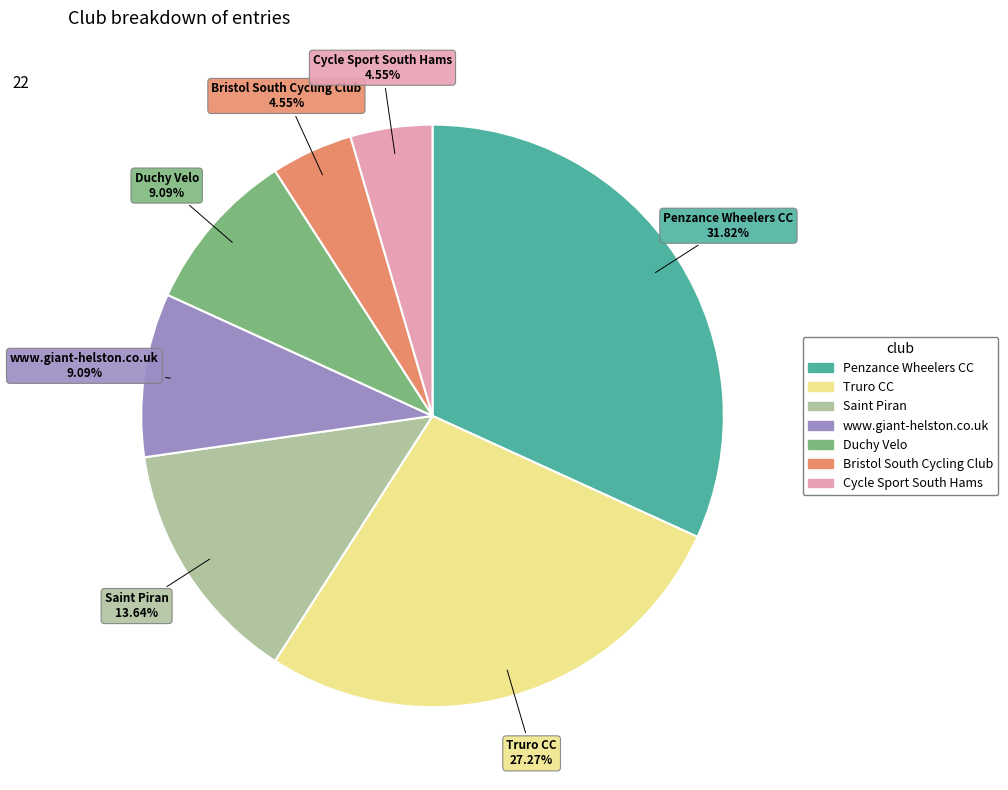

To the nearest percent, what portion does Bristol South Cycling Club represent?

5%